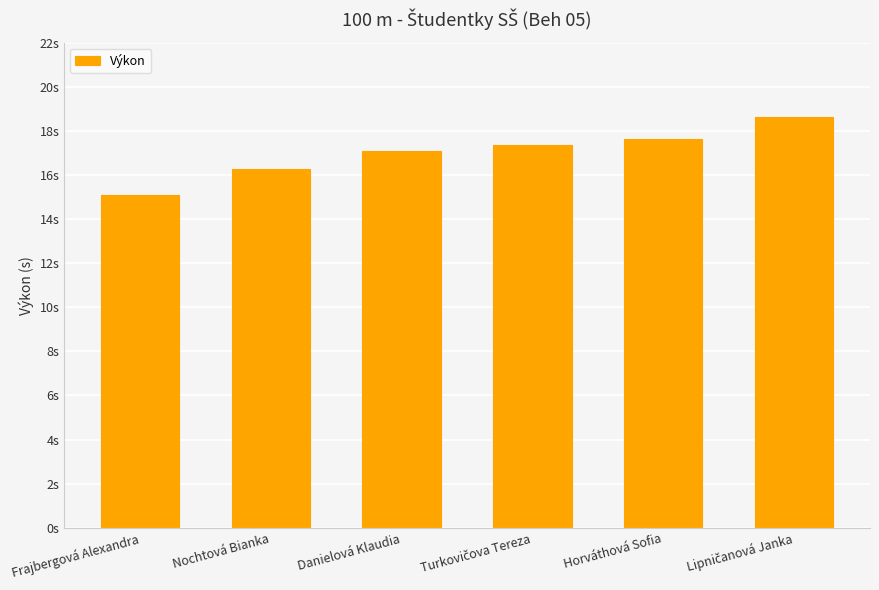

Does the chart contain stacked bars?

No